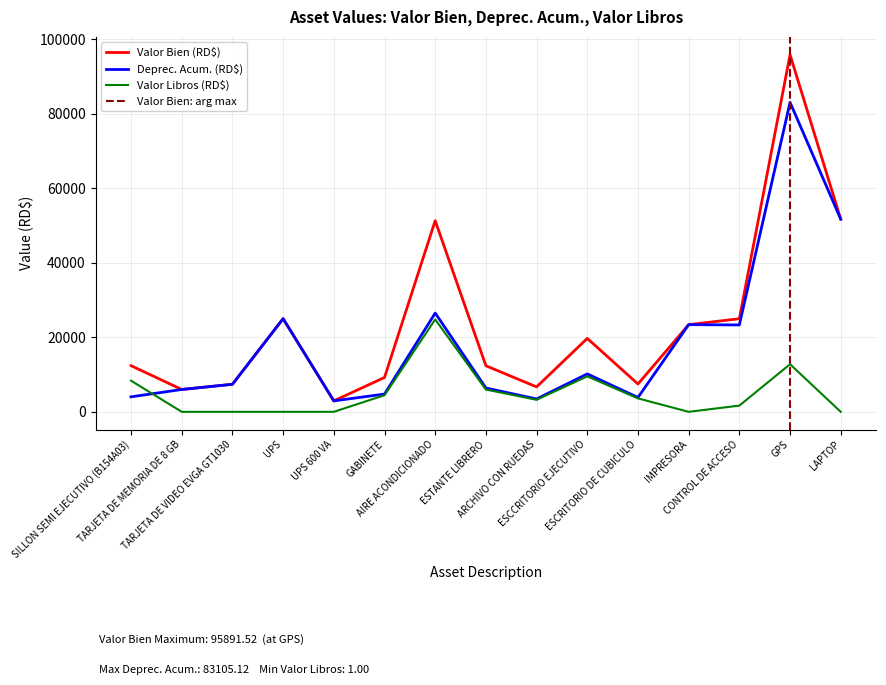

Where is Valor Libros (RD$) nearest to the value 12405?

GPS